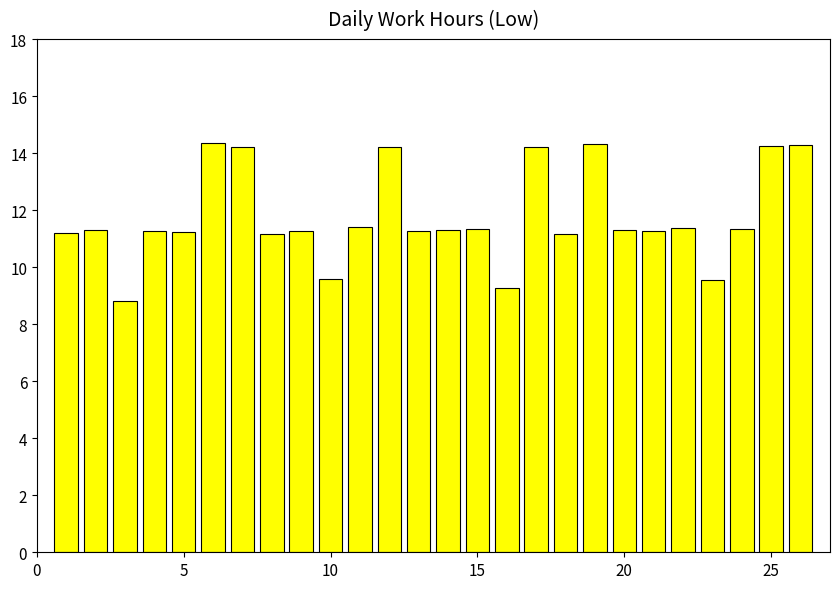

What is the value of the 17th bar from the left?

14.2